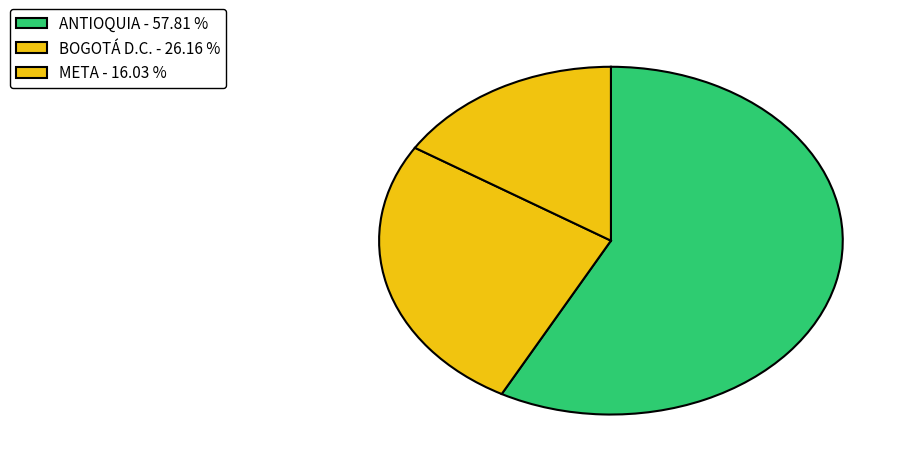

Count the number of slices in the pie.

3